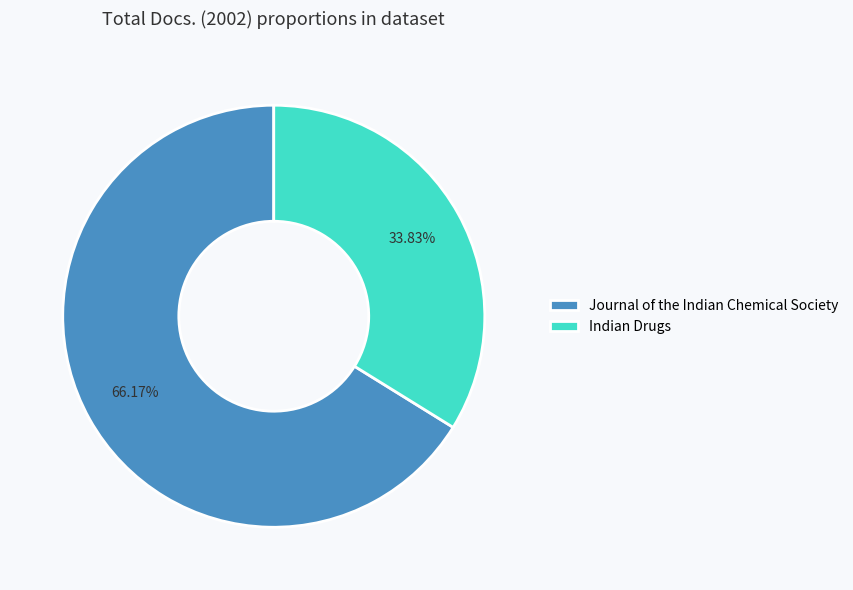

Count the number of slices in the pie.

2